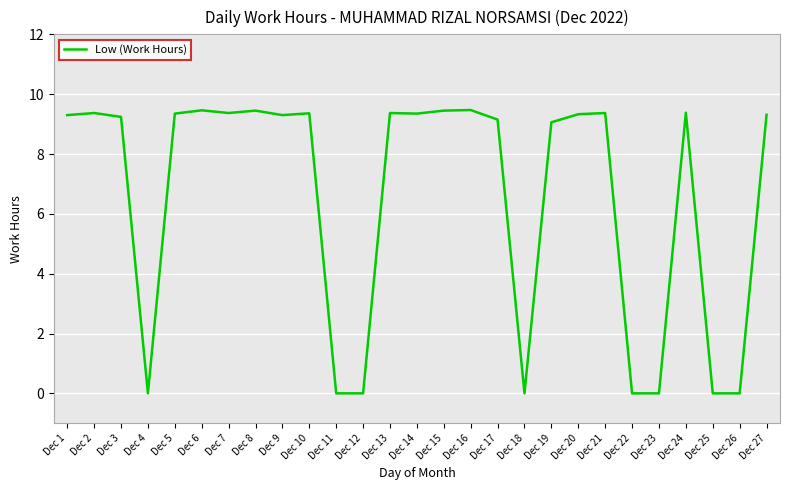

What is the maximum value shown in the chart?

9.5